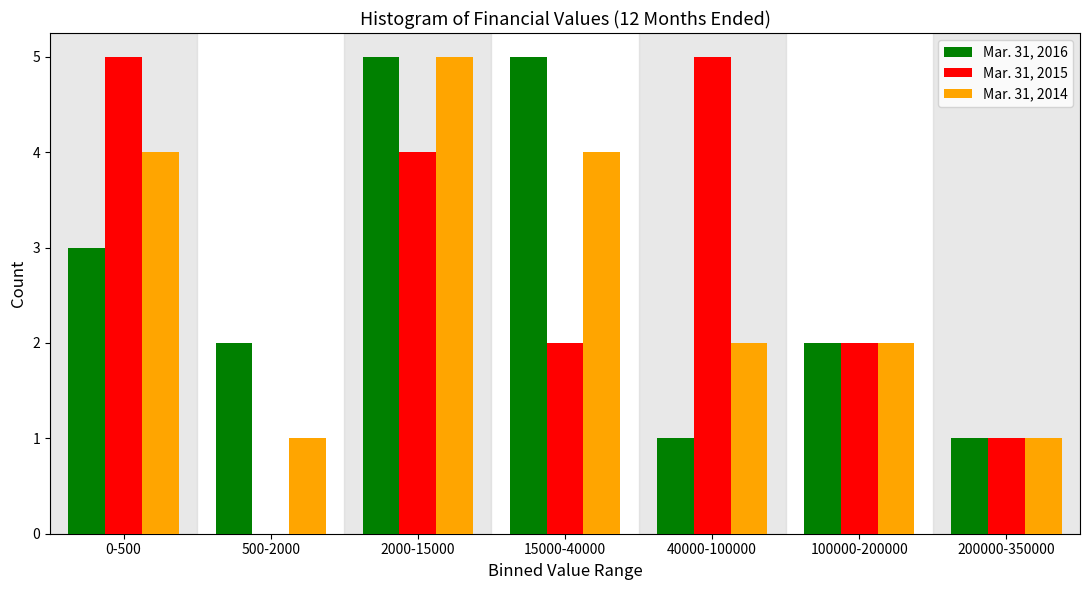

Reading left to right, what are all the values shown in this chart?

Mar. 31, 2016: 0-500=3	500-2000=2	2000-15000=5	15000-40000=5	40000-100000=1	100000-200000=2	200000-350000=1
Mar. 31, 2015: 0-500=5	500-2000=0	2000-15000=4	15000-40000=2	40000-100000=5	100000-200000=2	200000-350000=1
Mar. 31, 2014: 0-500=4	500-2000=1	2000-15000=5	15000-40000=4	40000-100000=2	100000-200000=2	200000-350000=1